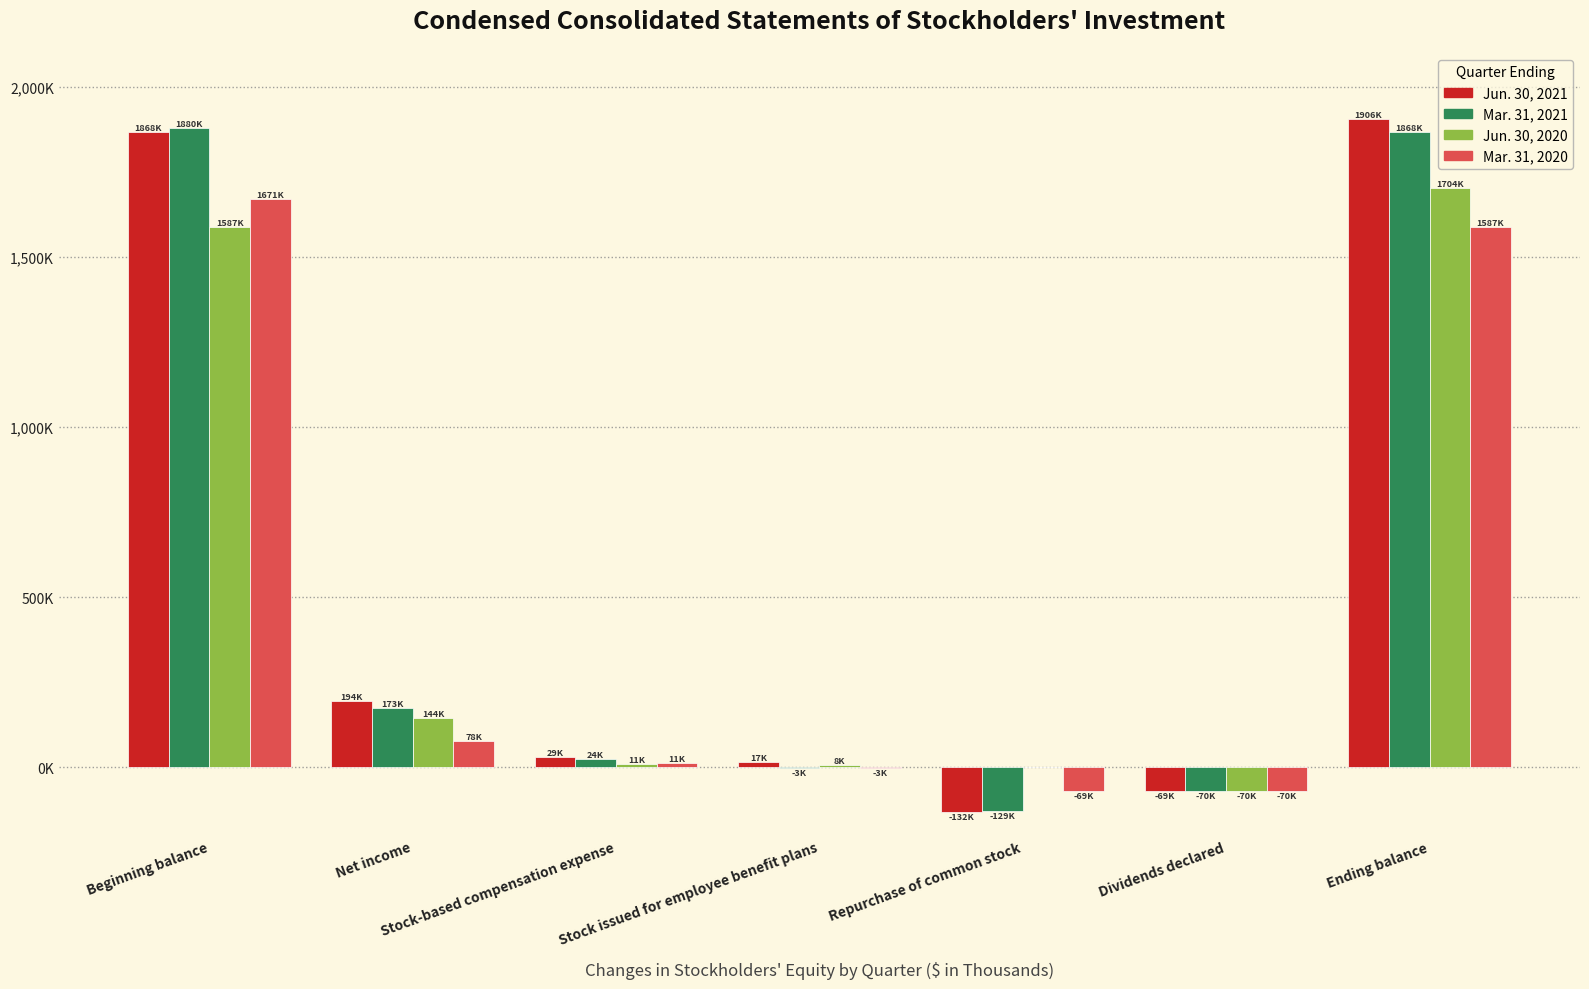

What is the label of the 1st bar from the left?

Beginning balance